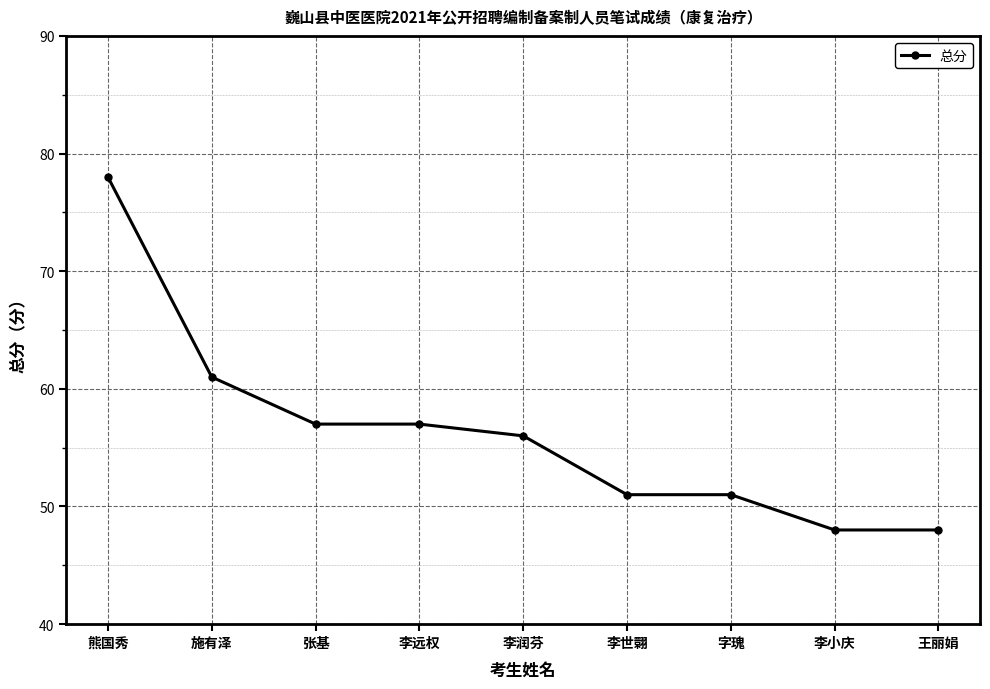

What is the average value?

56